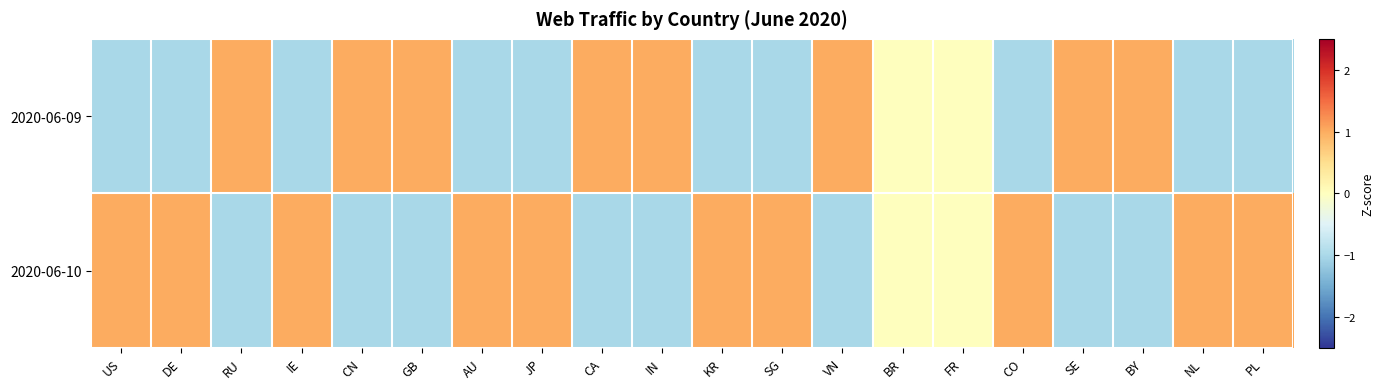

List the series in order of their overall mean, lowest first.

2020-06-09, 2020-06-10